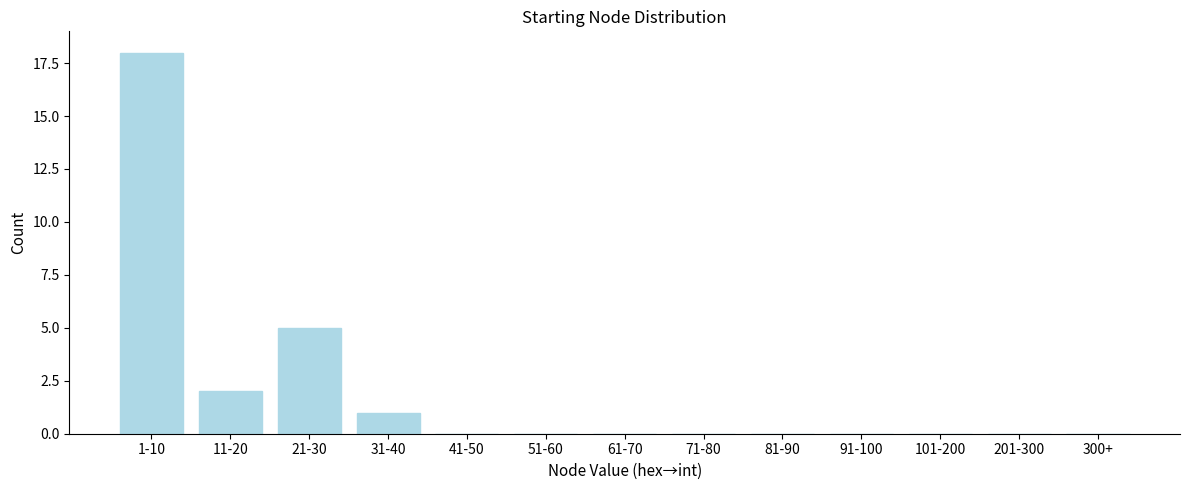

Reading left to right, list all the values displayed in this chart.

1-10=18	11-20=2	21-30=5	31-40=1	41-50=0	51-60=0	61-70=0	71-80=0	81-90=0	91-100=0	101-200=0	201-300=0	300+=0